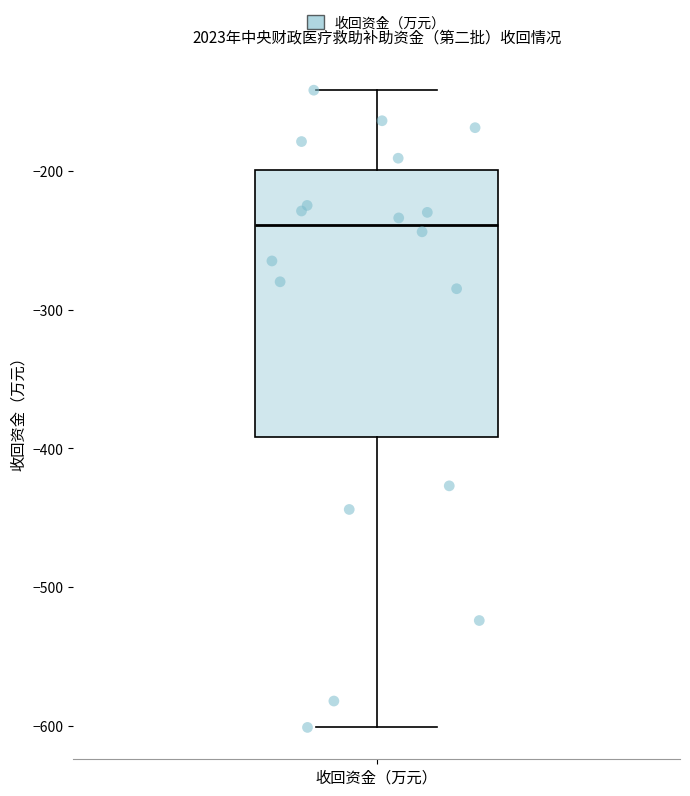

Transcribe this box plot: give where the median line is, the range the box spans, and where the two whiskers end, as read against the y-axis. The values are not printed on the chart, so give them approximately, as read against the axis.

median -240, box -390 to -200, whiskers -600 to -140